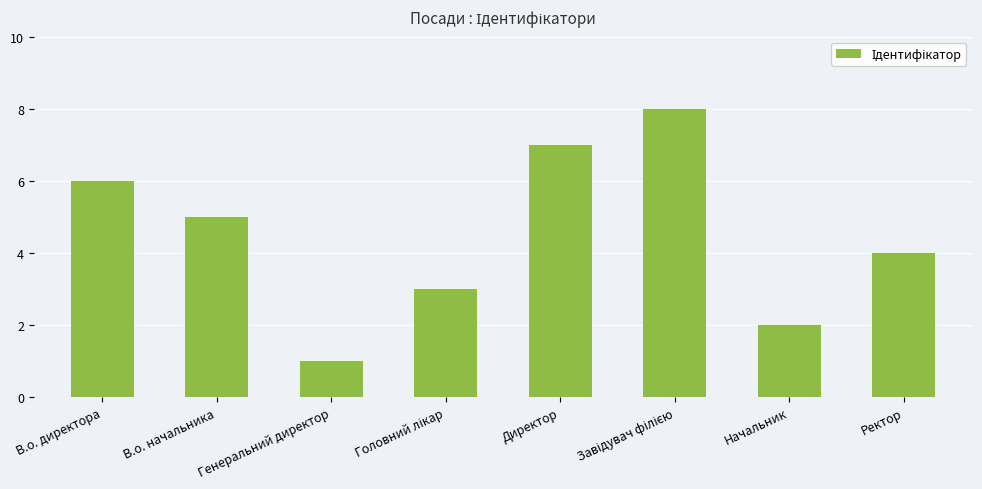

Between В.о. начальника and Директор, which is larger?

Директор